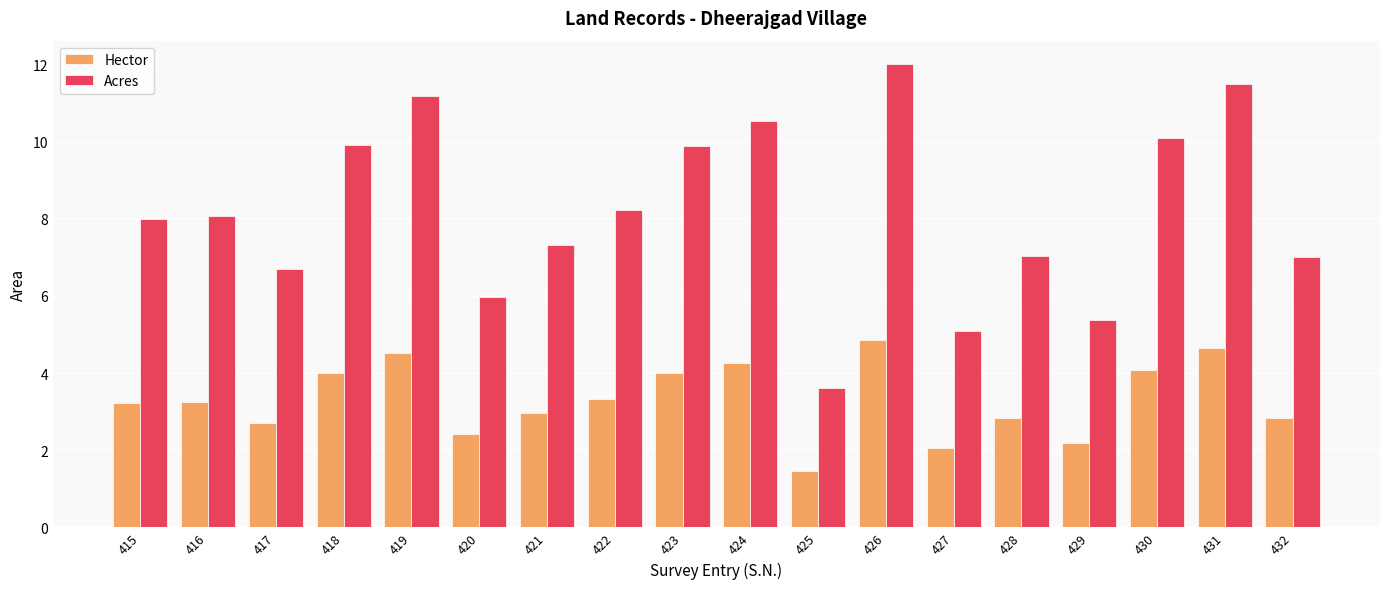

The value of Hector at 417 is 2.7. True or false?

True